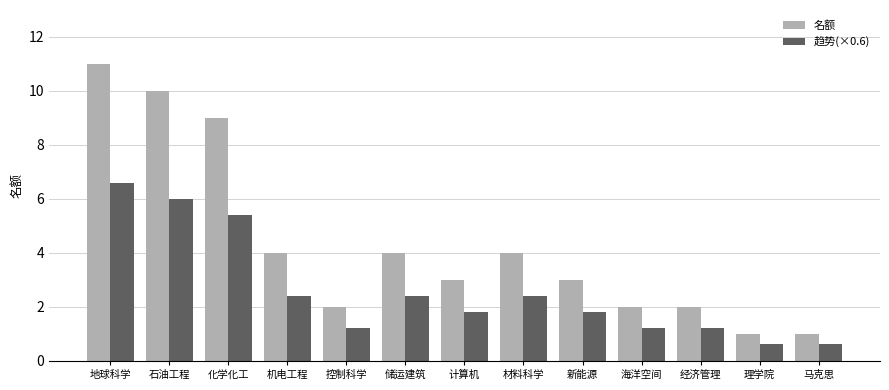

What is the smallest value displayed?

0.6